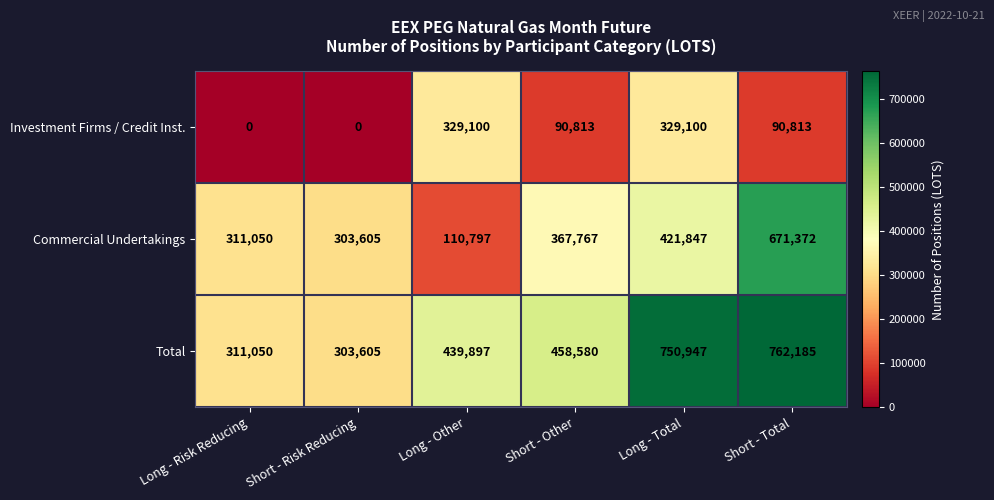

At how many categories does at least one series exceed 554904?

2